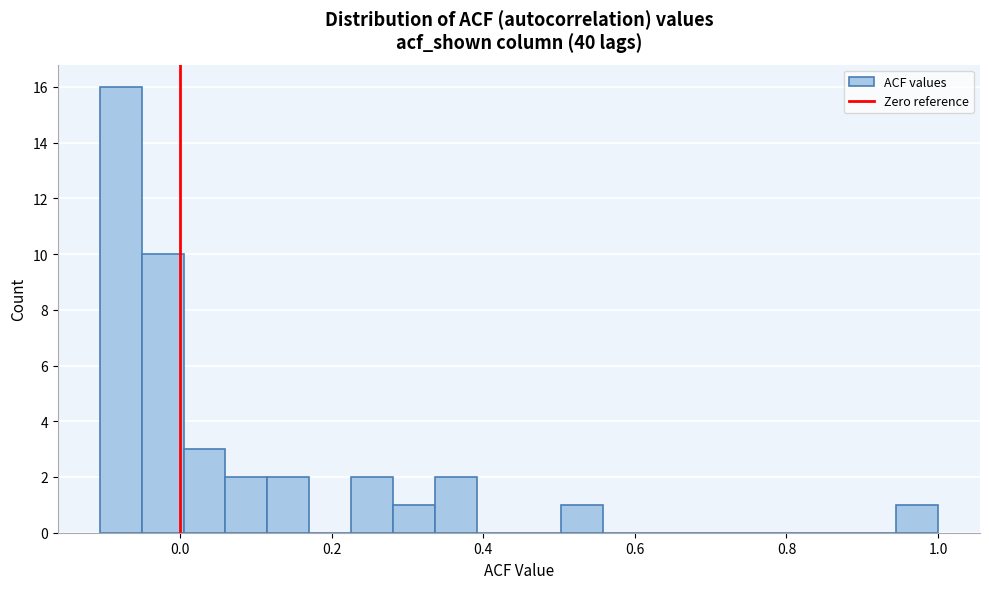

Read against the x-axis, roughly where is the centre of the tallest bar?

-0.08